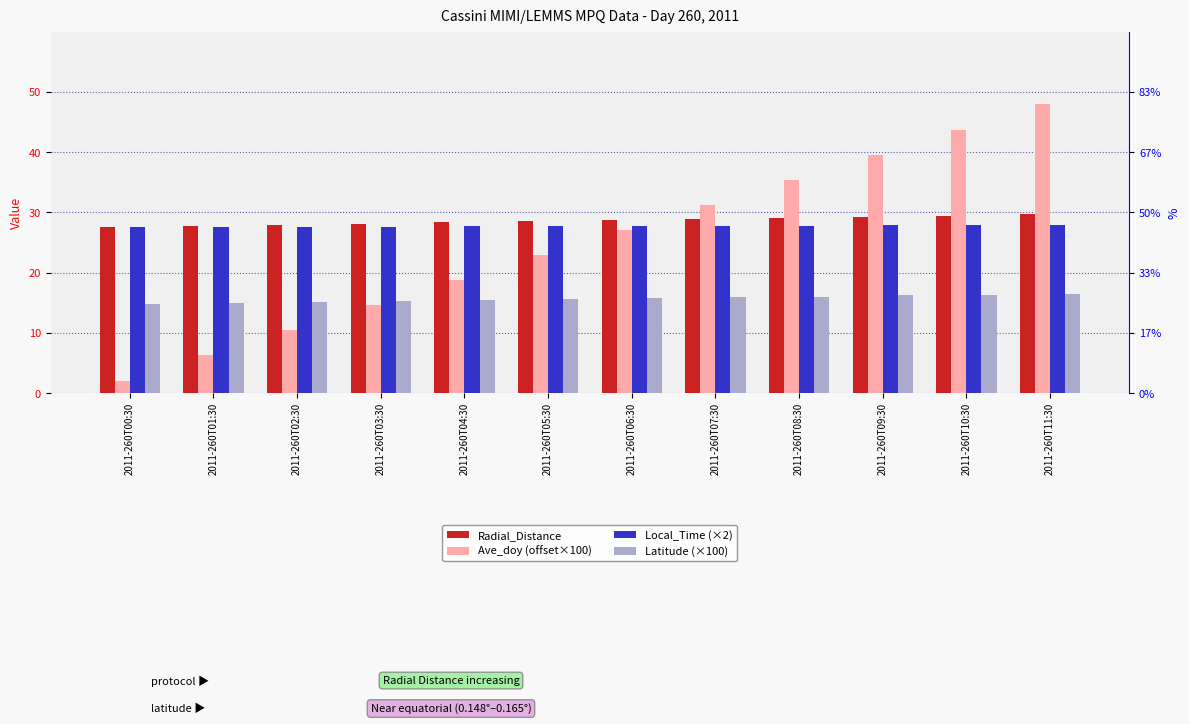

What is the difference between the maximum and minimum values in the Latitude (×100) series?

1.7